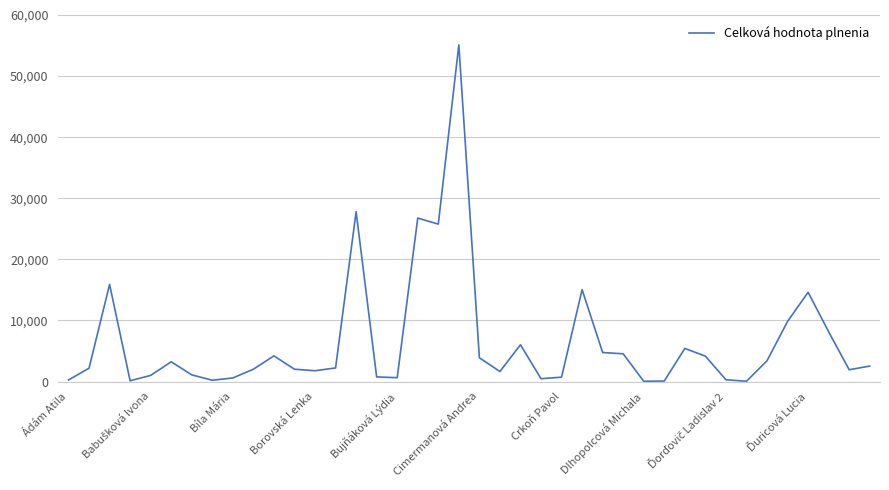

What is the average value?

6529.2